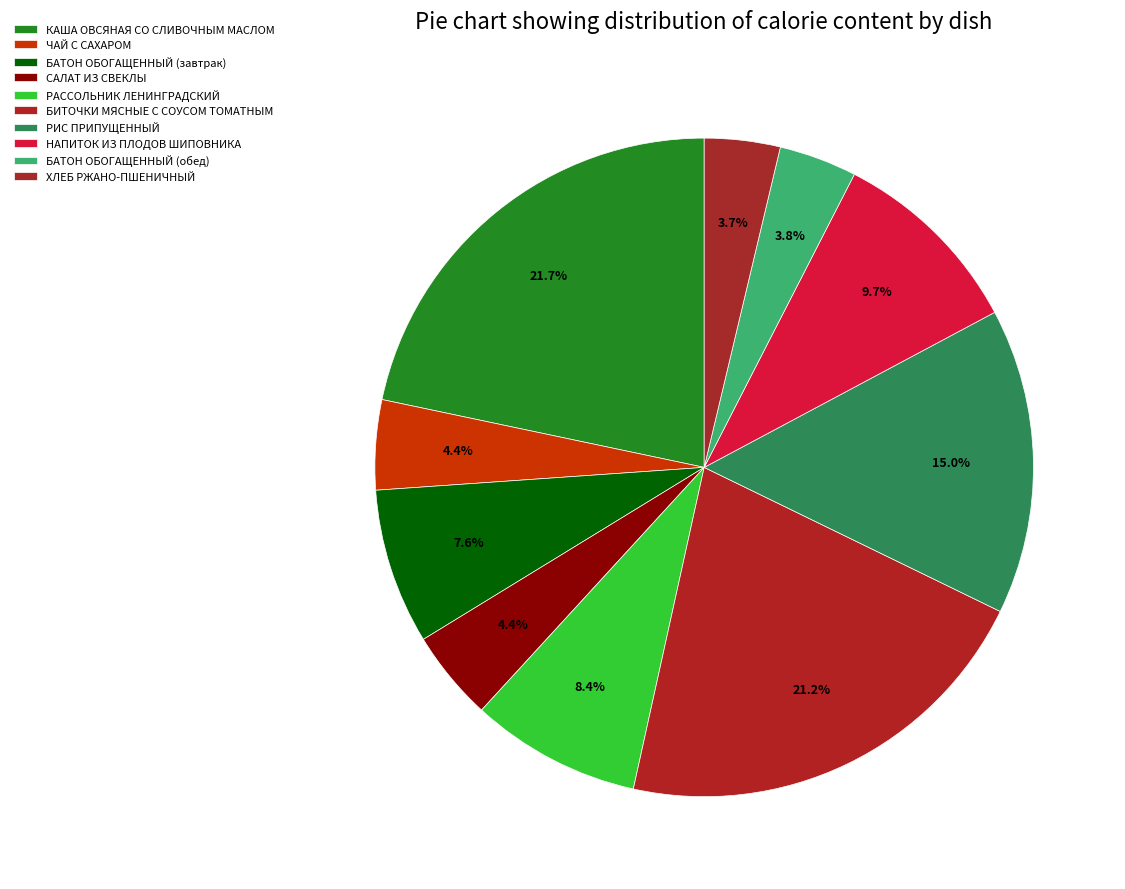

Approximately how many times larger is the value at КАША ОВСЯНАЯ СО СЛИВОЧНЫМ МАСЛОМ compared to ХЛЕБ РЖАНО-ПШЕНИЧНЫЙ?

5.8